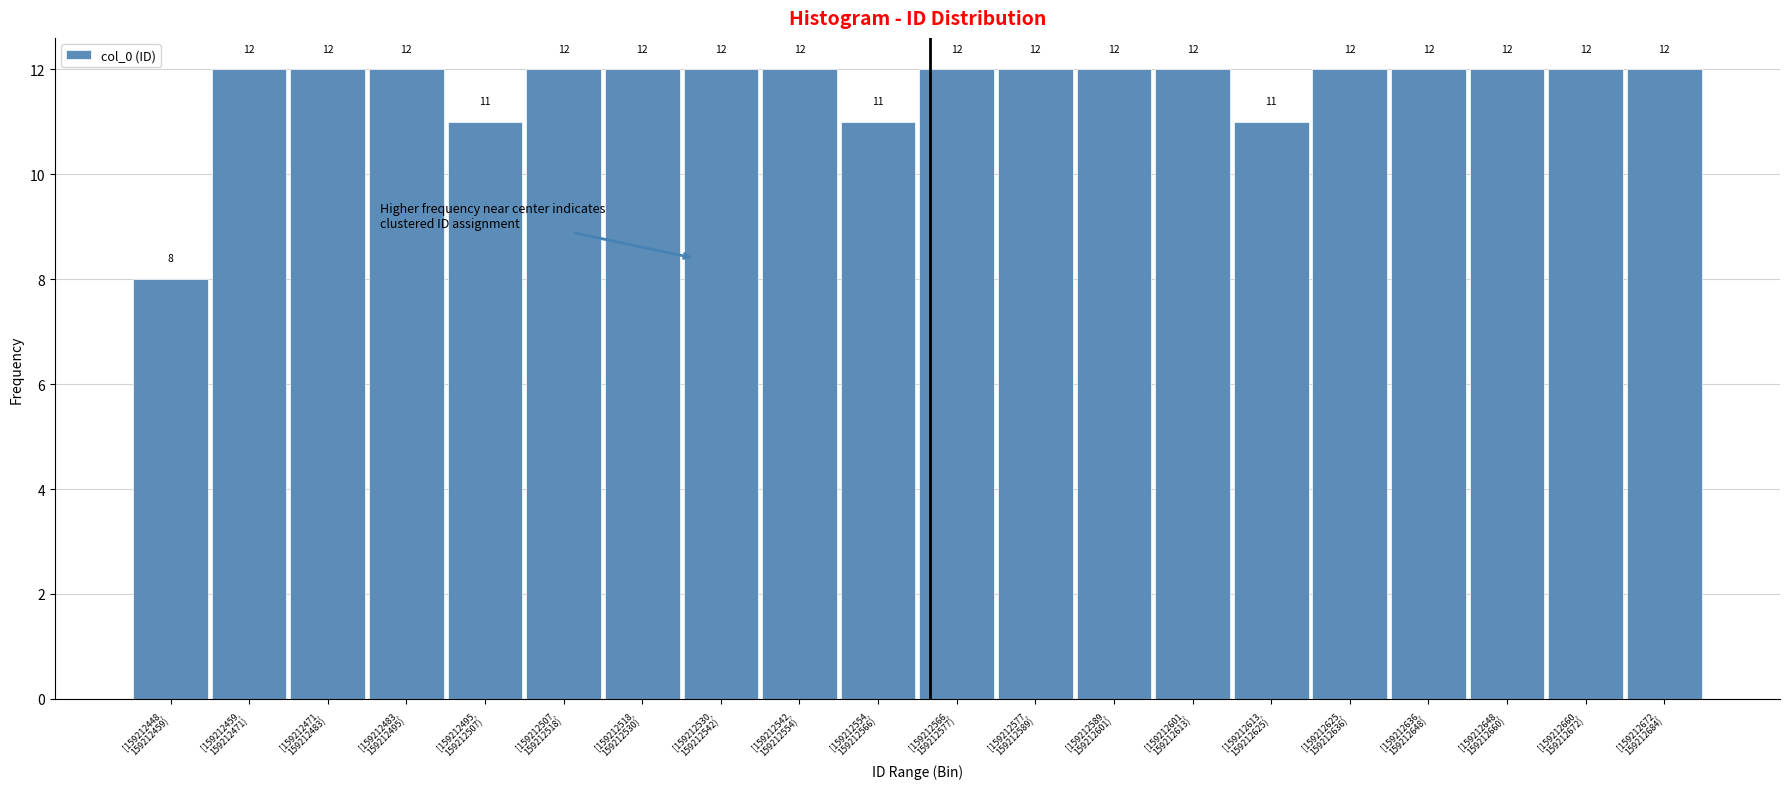

Reading left to right, list all the values displayed in this chart.

8	12	12	12	11	12	12	12	12	11	12	12	12	12	11	12	12	12	12	12